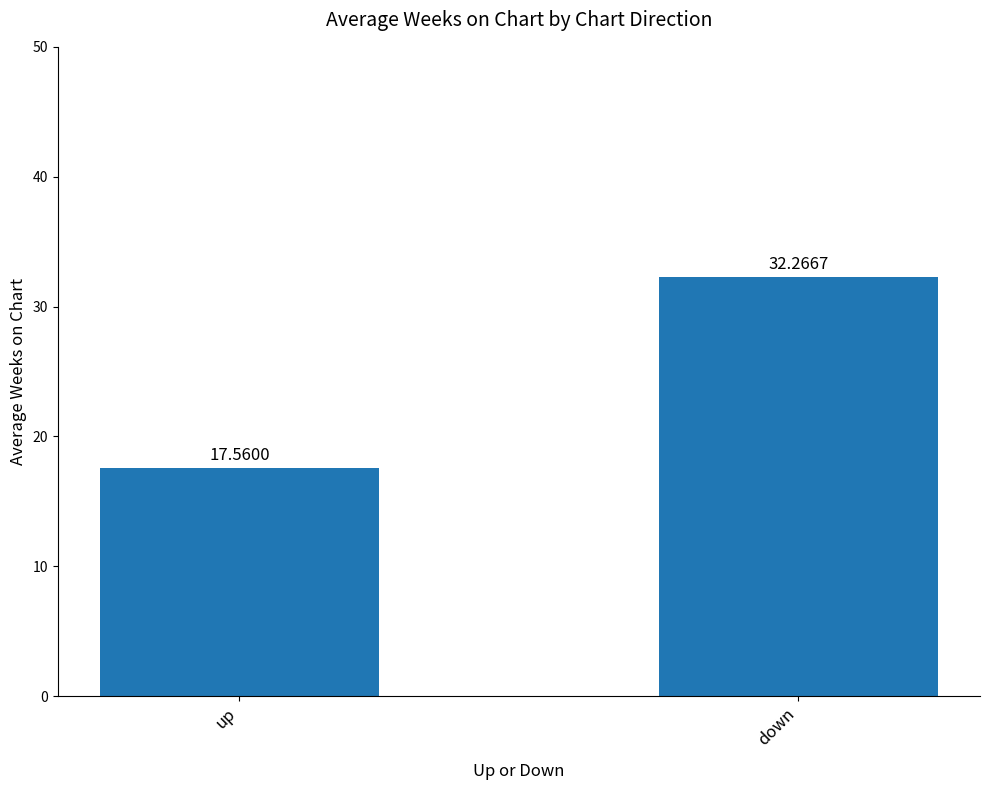

How many values are below 32?

1